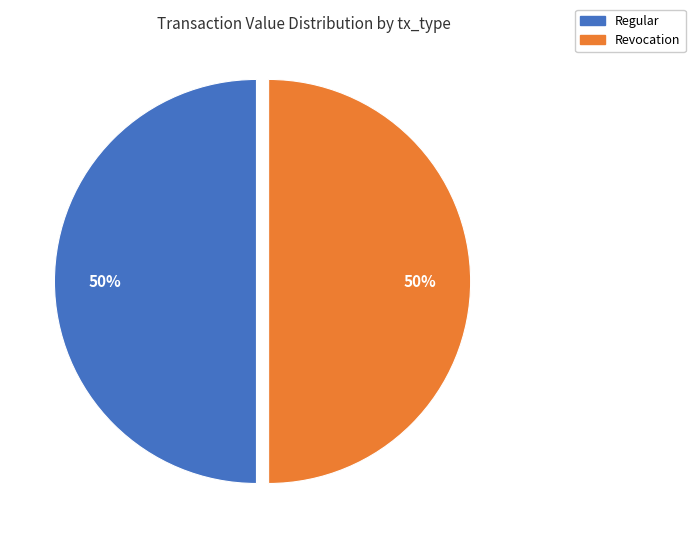

The Regular slice represents 40% of the pie. True or false?

False